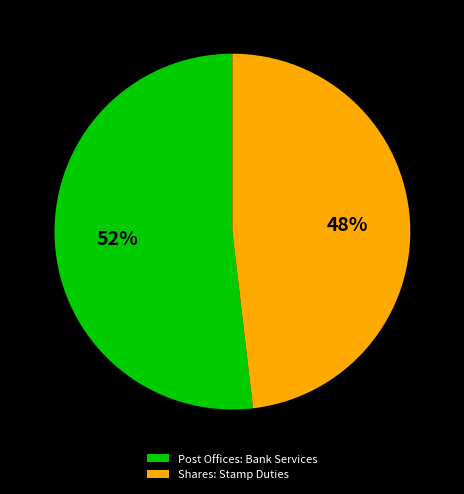

How many segments does this pie chart have?

2